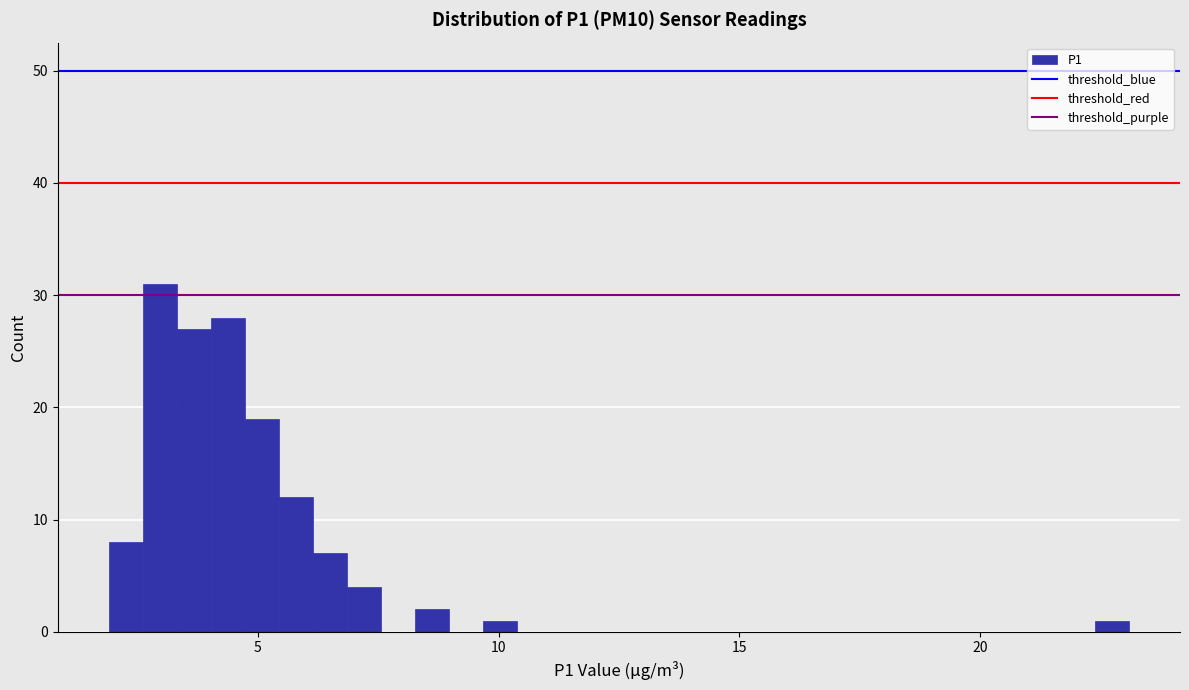

Around what value on the x-axis is the tallest bar? Give the approximate position of its centre, as read against the axis.

3.0